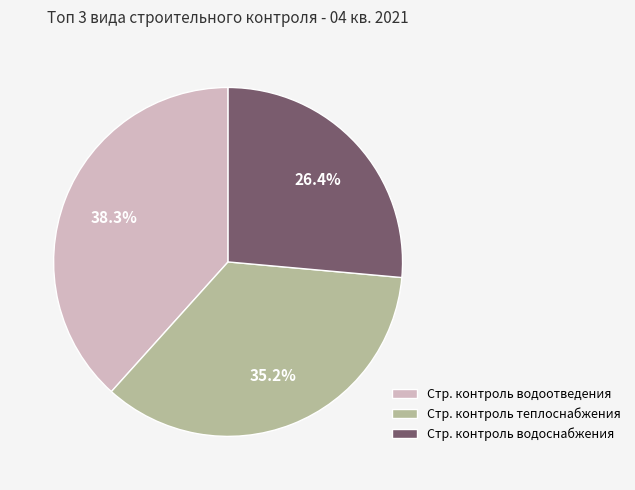

Does any single category account for the majority?

No